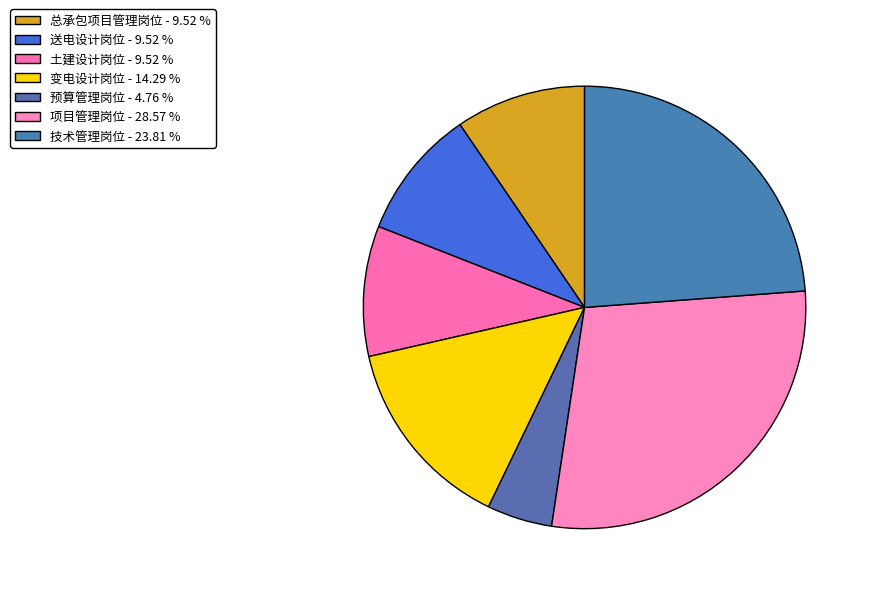

How many segments does this pie chart have?

7